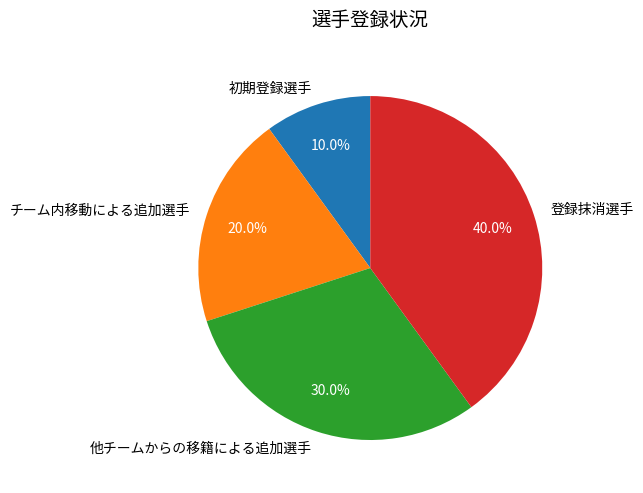

How many slices are in this pie chart?

4